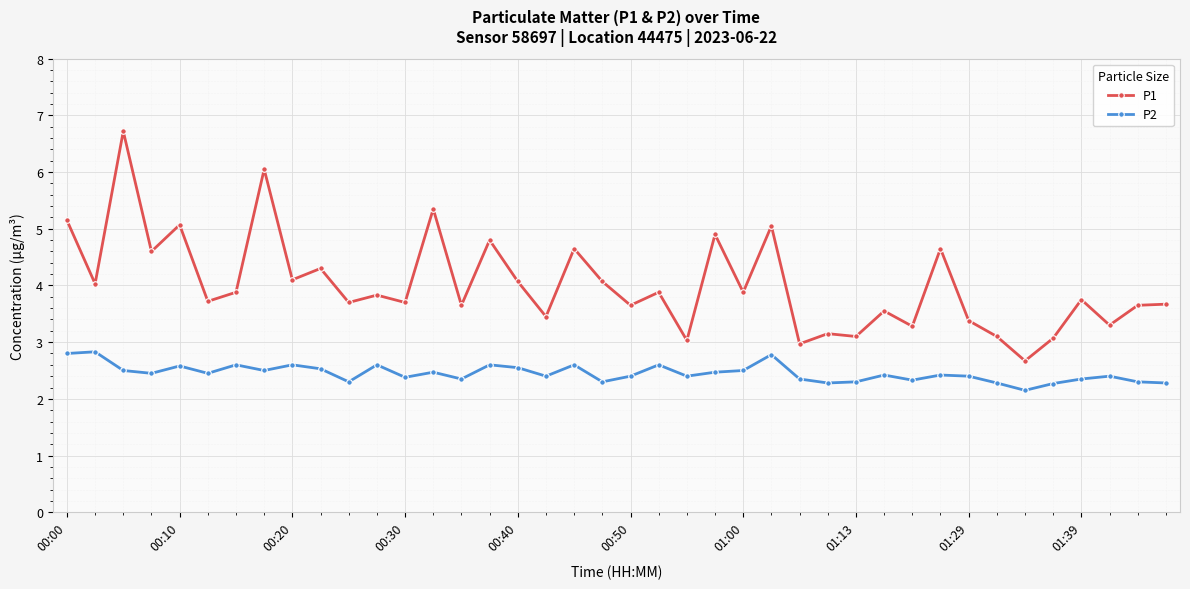

List the series in order of their peak value, lowest first.

P2, P1